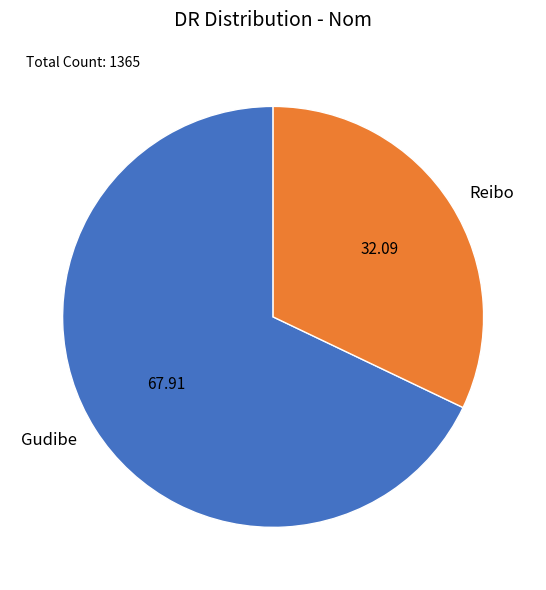

Rank the categories by value from lowest to highest.

Reibo, Gudibe